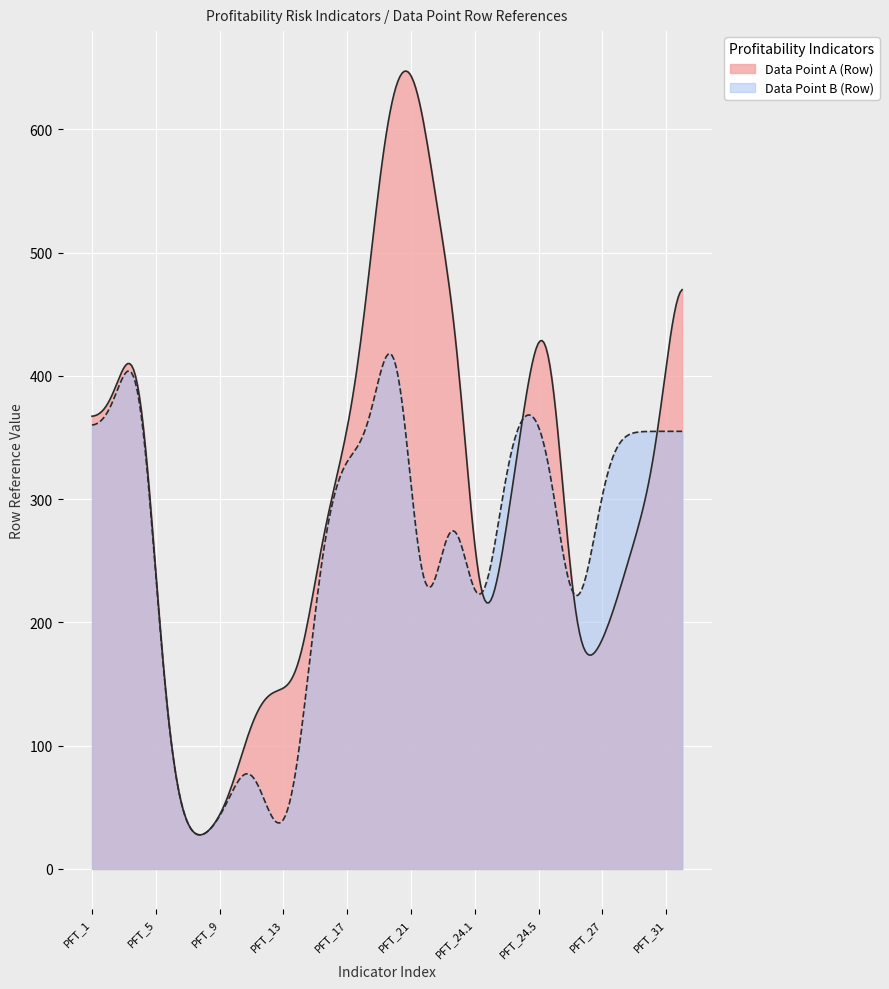

What is the minimum value shown in the chart?

27.7